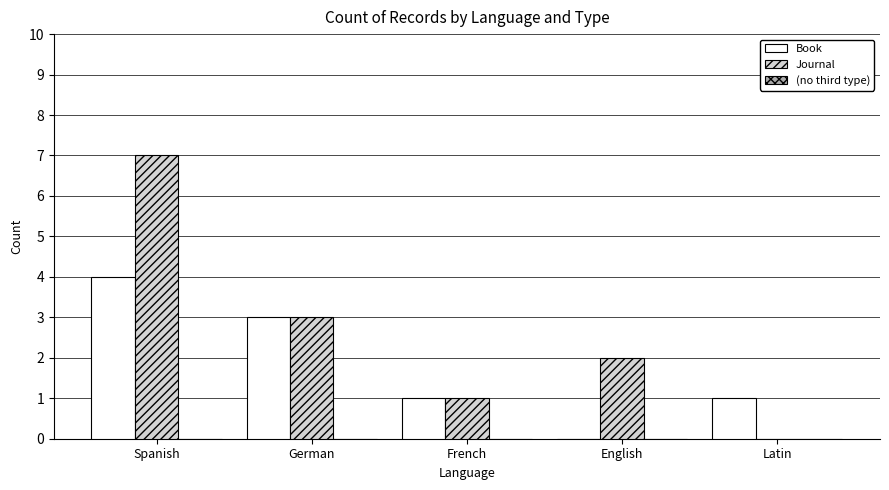

What is the highest value of the Book series?

4